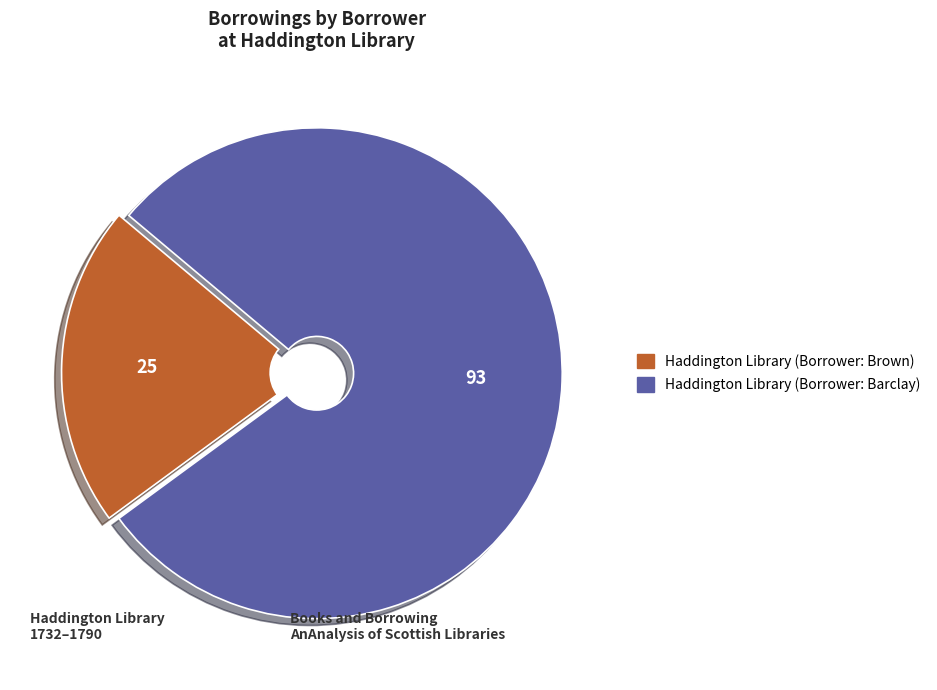

Is there any slice that represents more than half of the pie?

Yes